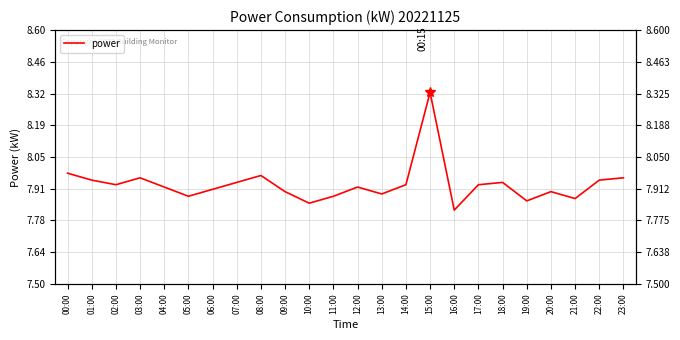

How many lines are shown in the chart?

1